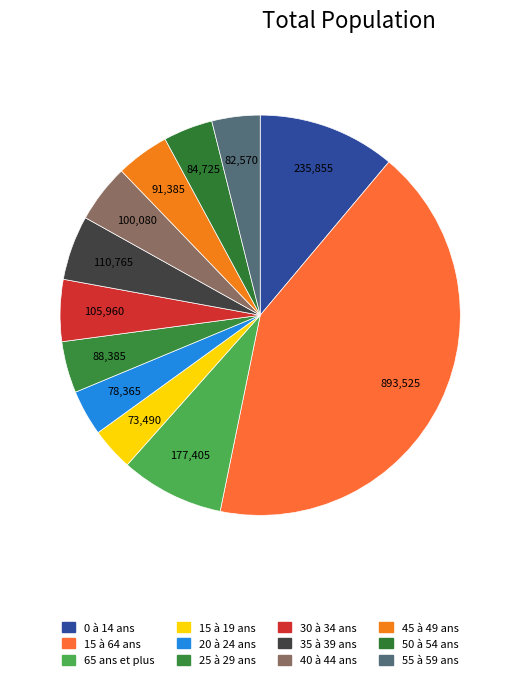

The 15 à 64 ans slice represents 55% of the pie. True or false?

False